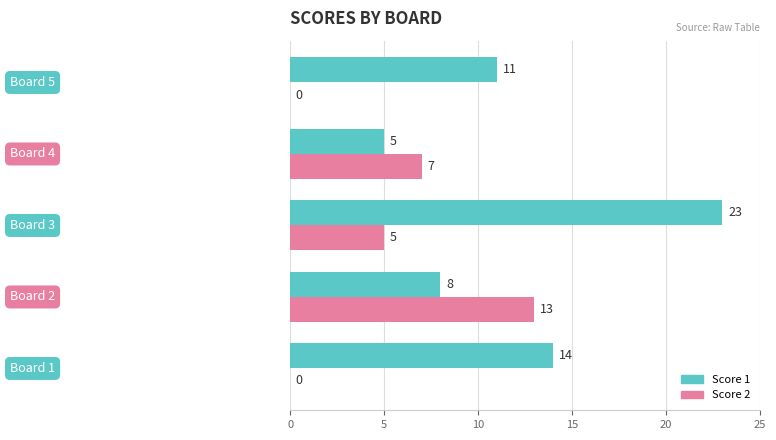

What is the maximum value for Score 1?

23